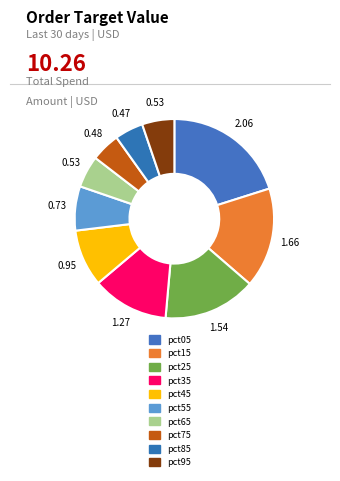

Count the number of slices in the pie.

10